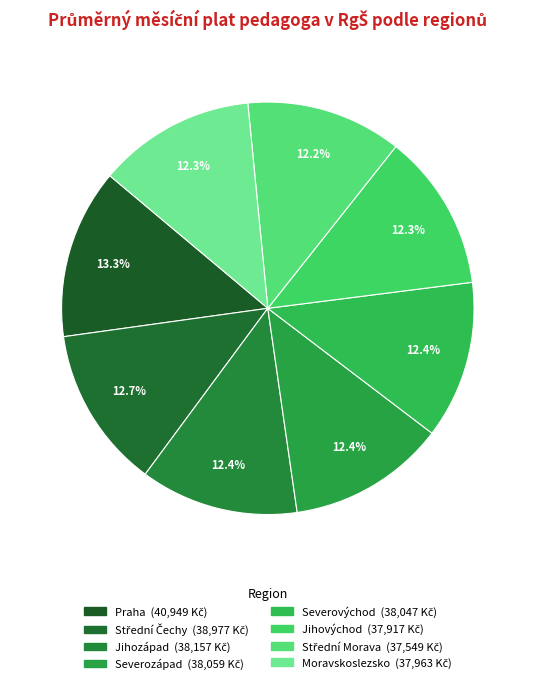

What portion of the pie excludes Jihovýchod?

87.7%